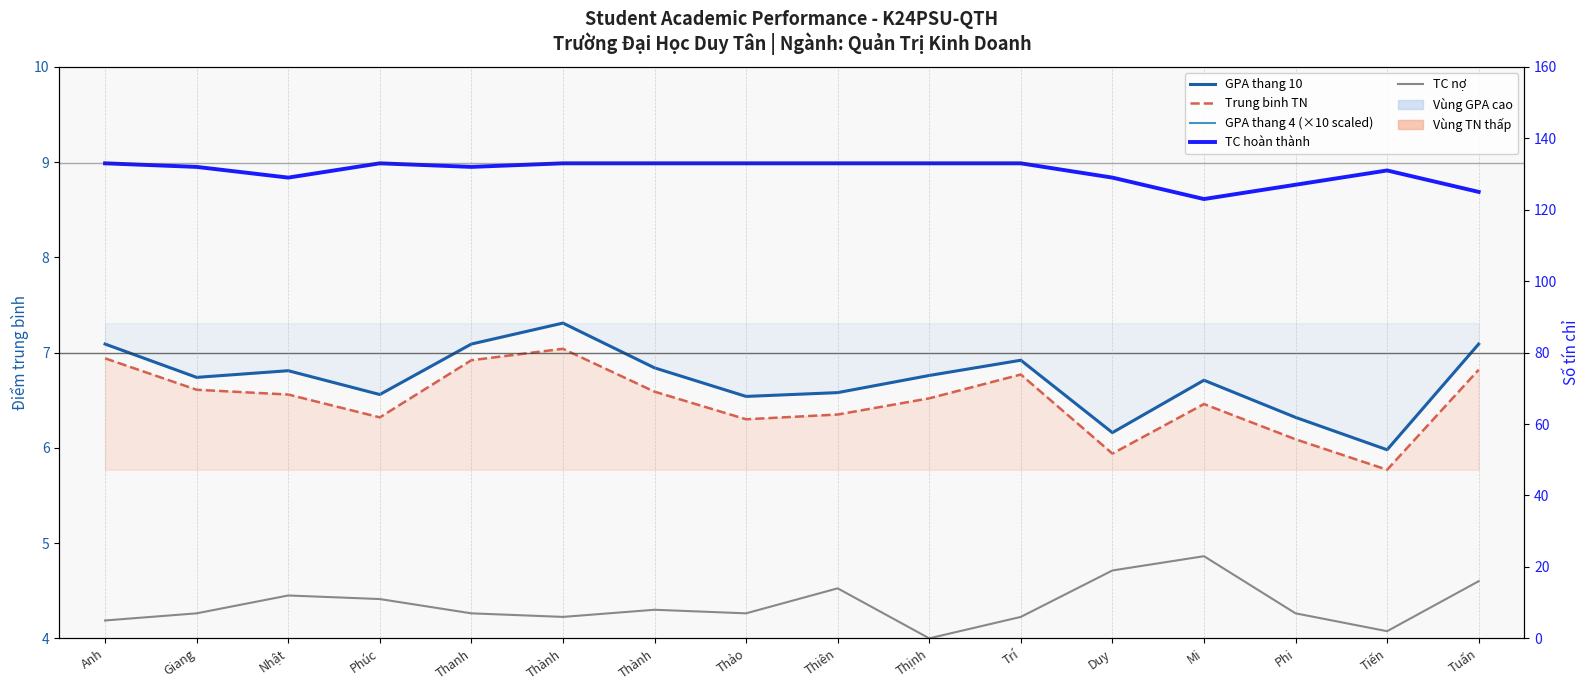

Does the chart display data point markers on the line(s)?

No